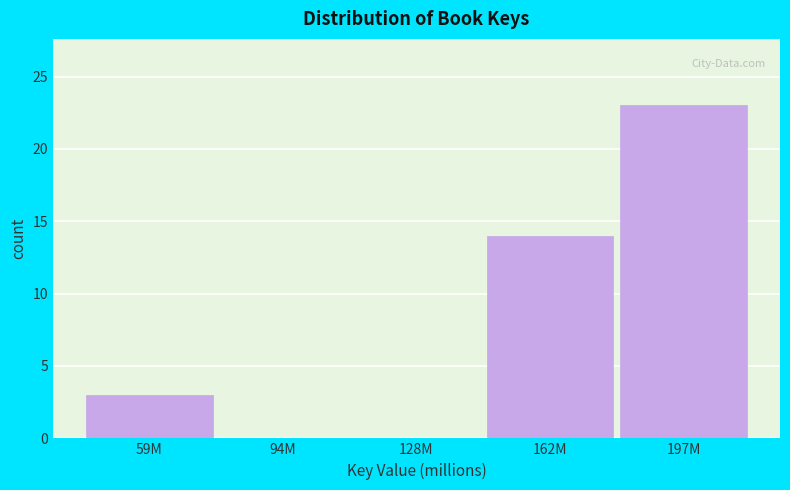

Reading right to left, extract all data points from this chart.

197M=23	162M=14	128M=0	94M=0	59M=3